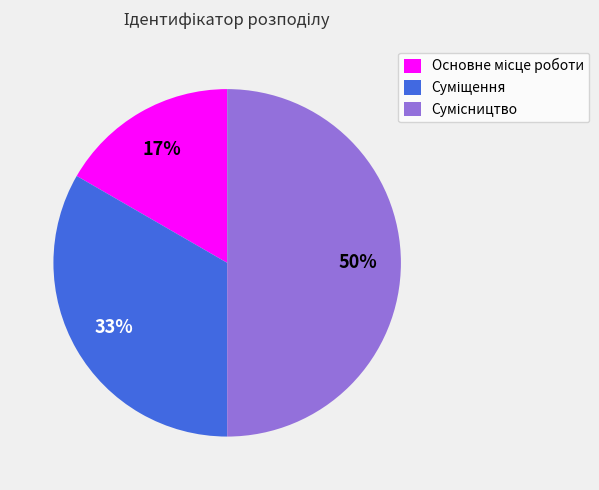

To the nearest percent, what is the difference between the largest and smallest slice percentages?

33%